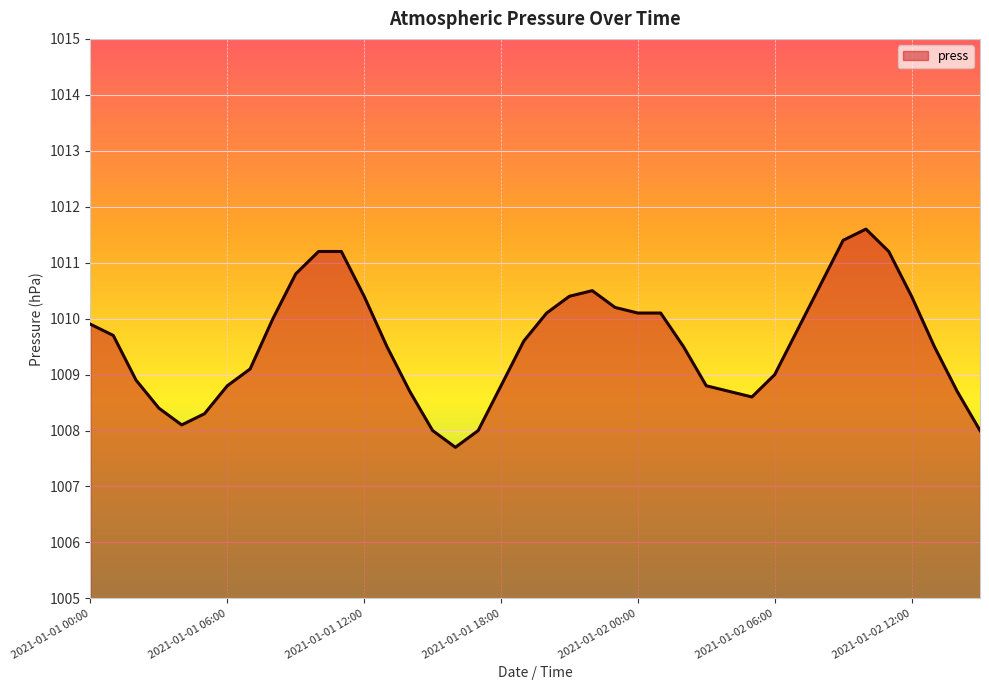

What is the difference between the maximum and minimum values?

3.9